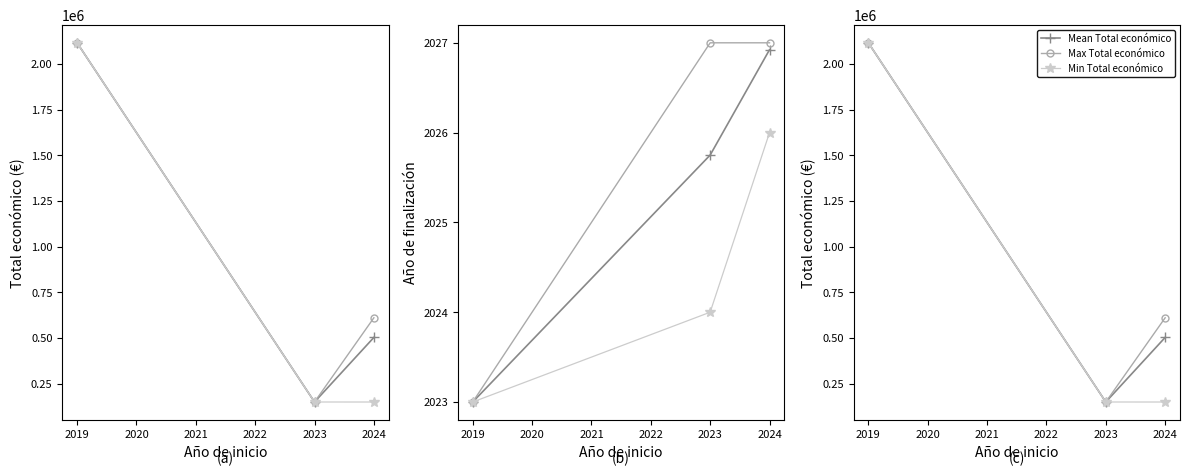

Reading left to right, extract all data points from this chart.

Mean Total económico: 2018=2115541.0	2019=150000.0	2020=503299.5
Max Total económico: 2018=2115541.0	2019=150000.0	2020=610889.0
Min Total económico: 2018=2115541.0	2019=150000.0	2020=149950.0
Mean Año finalización: 2018=2023.0	2019=2025.8	2020=2026.9
Max Año finalización: 2018=2023.0	2019=2027.0	2020=2027.0
Min Año finalización: 2018=2023.0	2019=2024.0	2020=2026.0